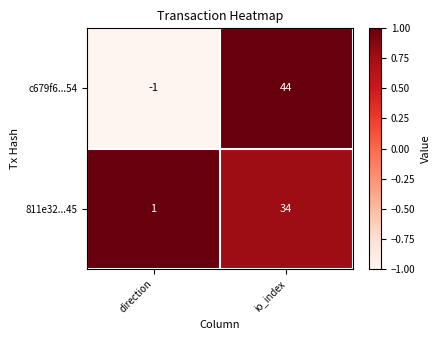

Which series has the largest total across all categories?

c679f6...54